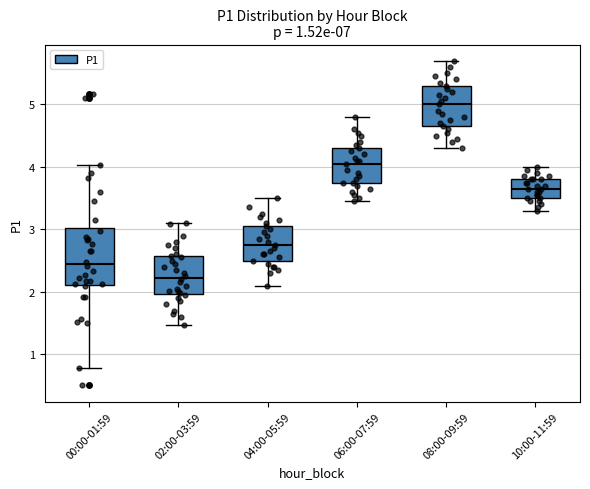

Reading left to right, read every box against the y-axis: the position of its median line, the range the box covers, and the ends of its whiskers. The values are not printed on the chart, so give them approximately, as read against the axis.

00:00-01:59: median 2.4, box 2.1 to 3.0, whiskers 0.8 to 4.0
02:00-03:59: median 2.2, box 2.0 to 2.6, whiskers 1.5 to 3.1
04:00-05:59: median 2.8, box 2.5 to 3.1, whiskers 2.1 to 3.5
06:00-07:59: median 4.1, box 3.8 to 4.3, whiskers 3.5 to 4.8
08:00-09:59: median 5.0, box 4.7 to 5.3, whiskers 4.3 to 5.7
10:00-11:59: median 3.7, box 3.5 to 3.8, whiskers 3.3 to 4.0